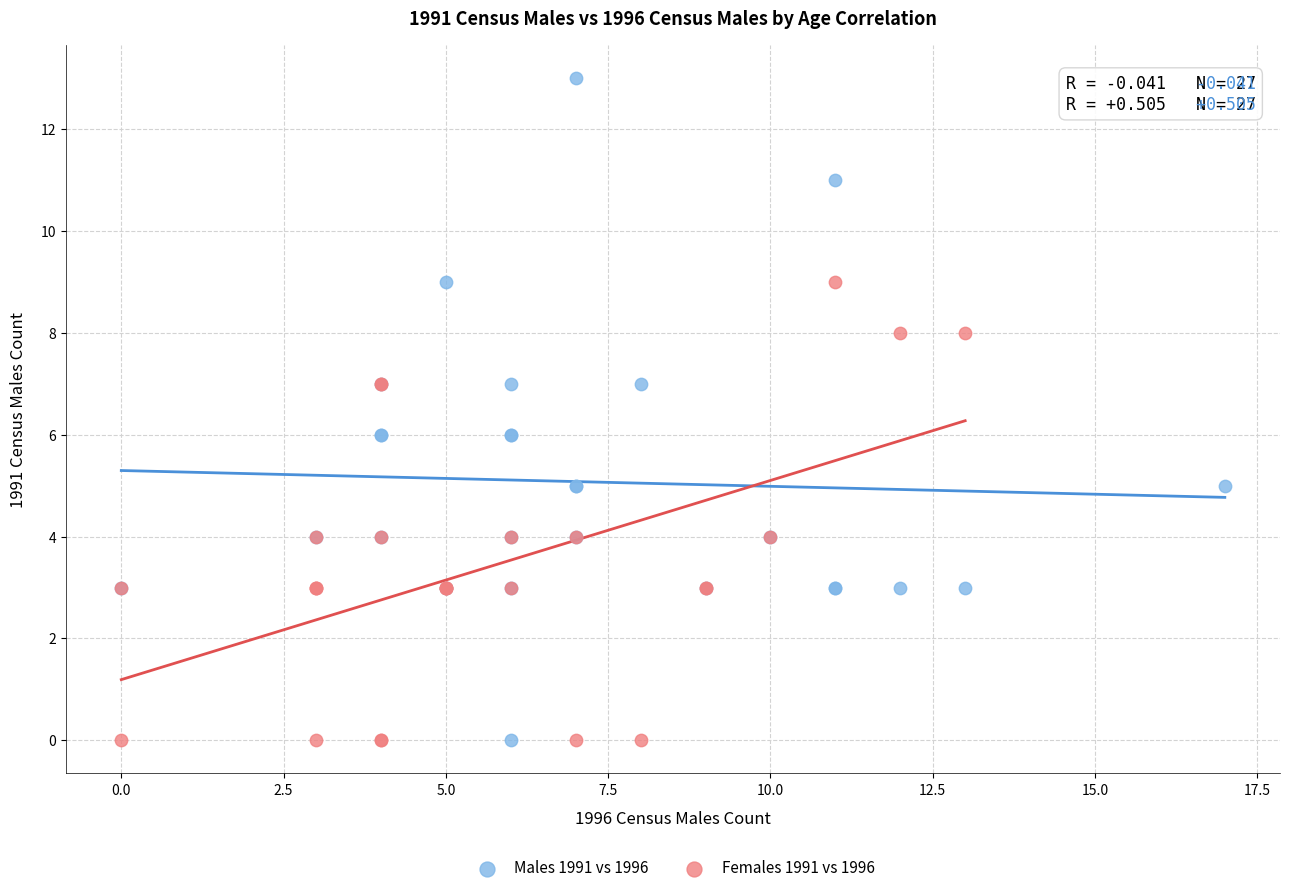

Which series contains the highest Y value?

Males 1991 vs 1996